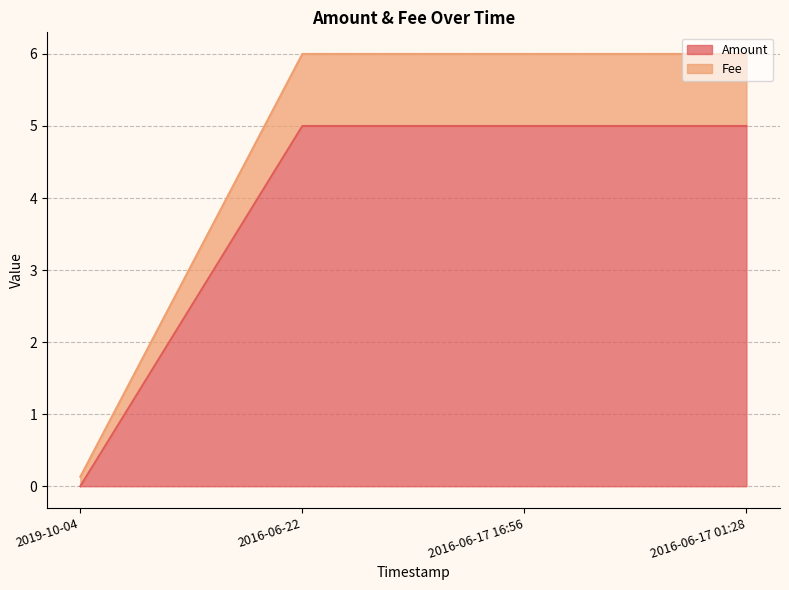

True or false: Fee has a value of 0.1 at 2019-10-04.

True